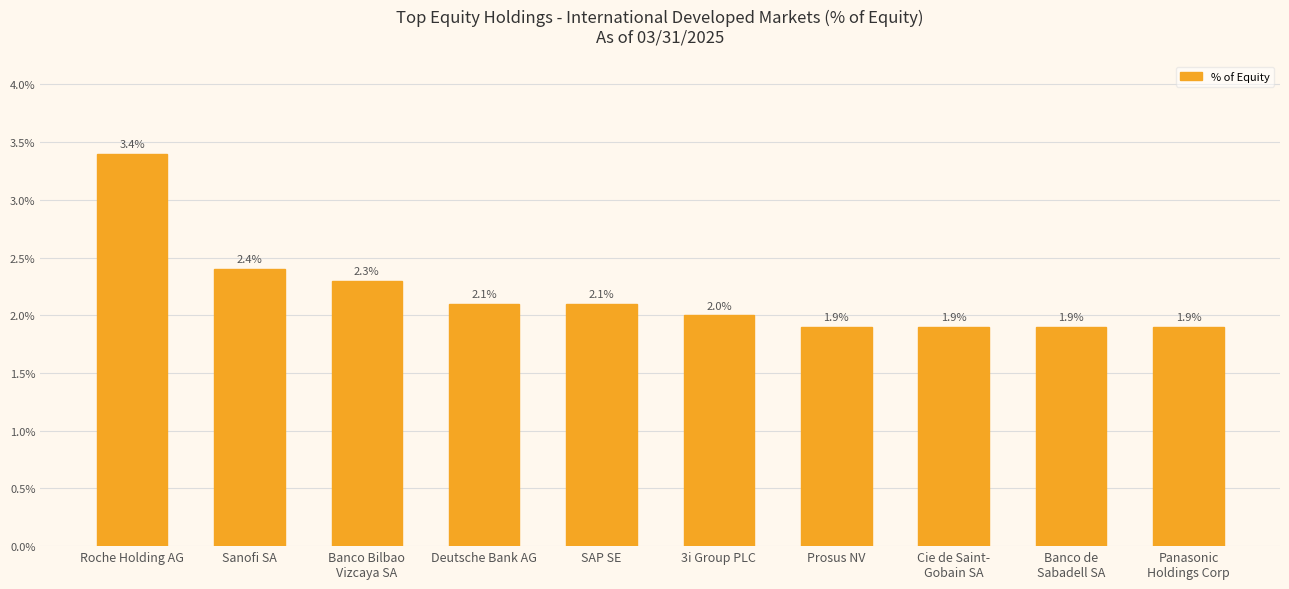

Reading left to right, what are all the values shown in this chart?

Roche Holding AG=3.4	Sanofi SA=2.4	Banco Bilbao
Vizcaya SA=2.3	Deutsche Bank AG=2.1	SAP SE=2.1	3i Group PLC=2.0	Prosus NV=1.9	Cie de Saint-
Gobain SA=1.9	Banco de
Sabadell SA=1.9	Panasonic
Holdings Corp=1.9